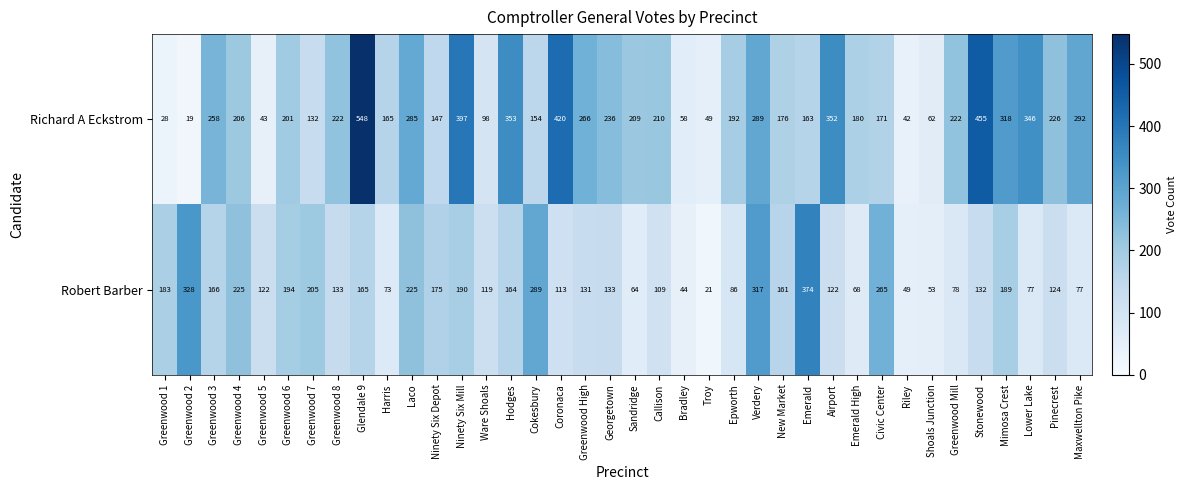

At how many categories does at least one series exceed 392?

4